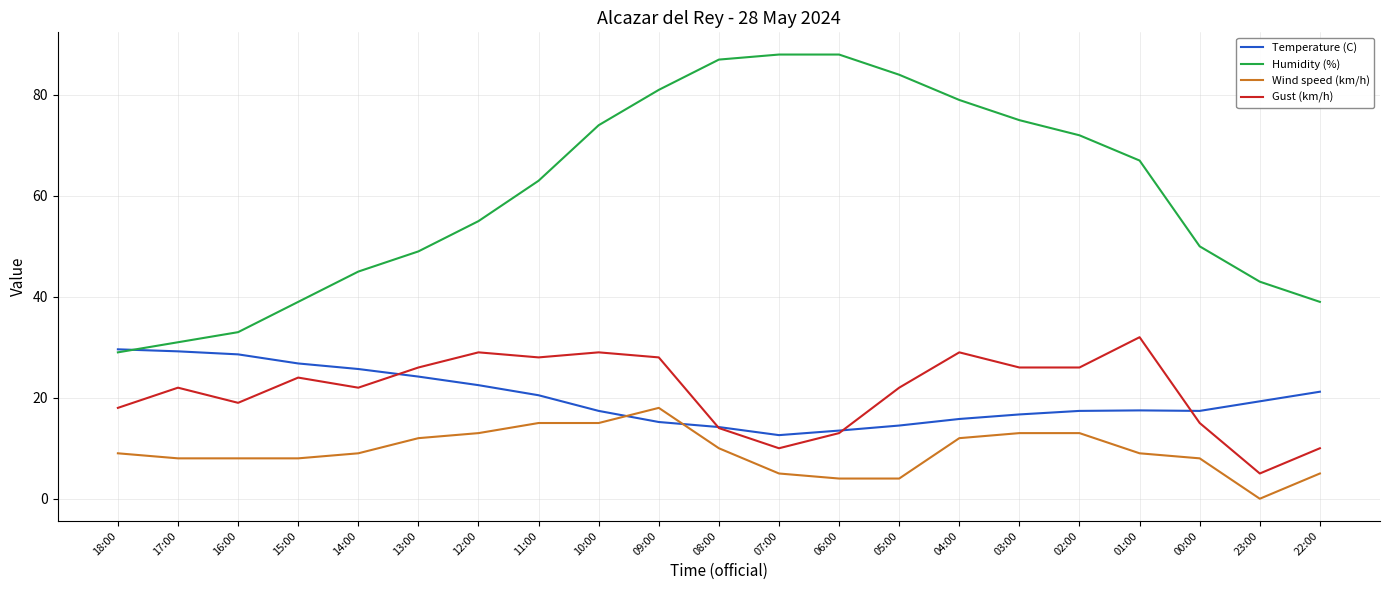

True or false: Gust (km/h) has more than 2 points higher than both neighbors.

True